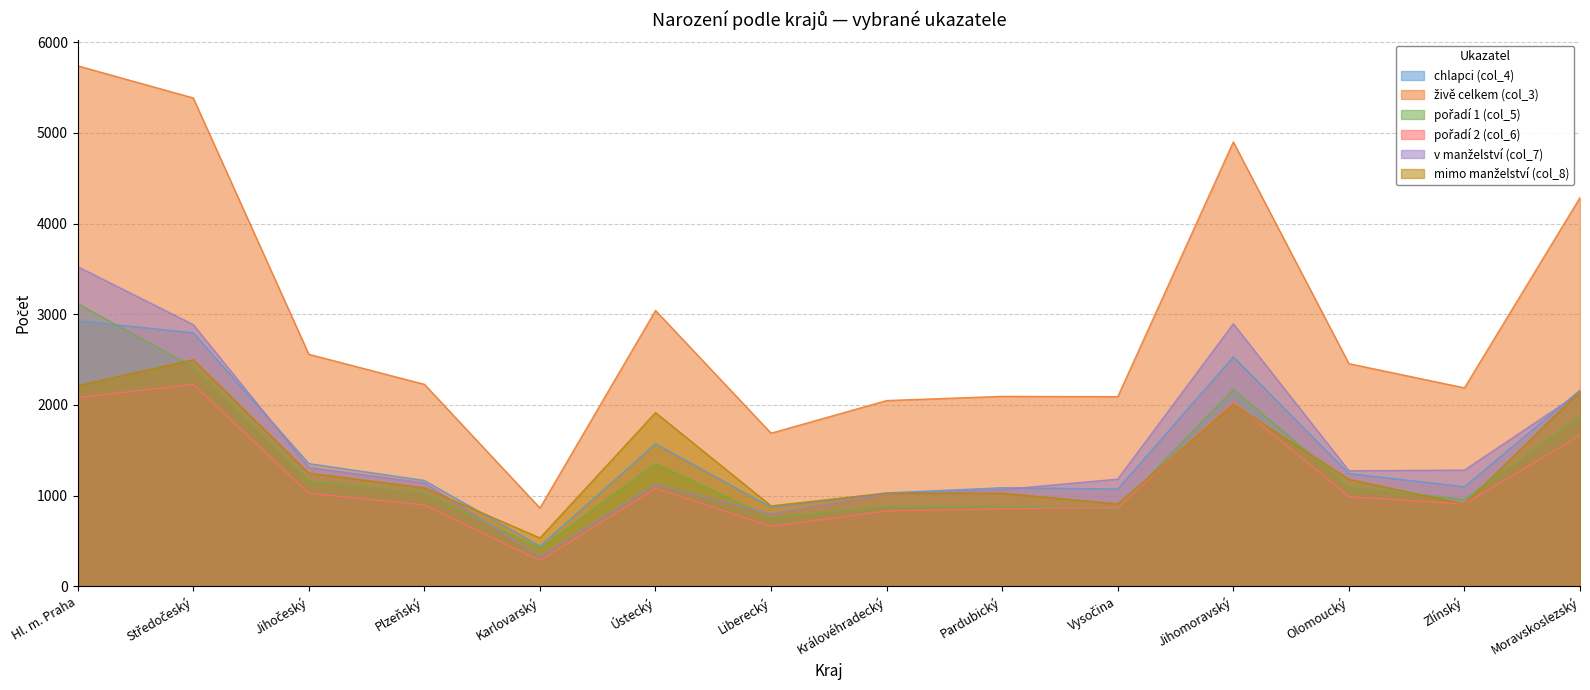

What is the spread (max minus min) of values at Olomoucký?

1467